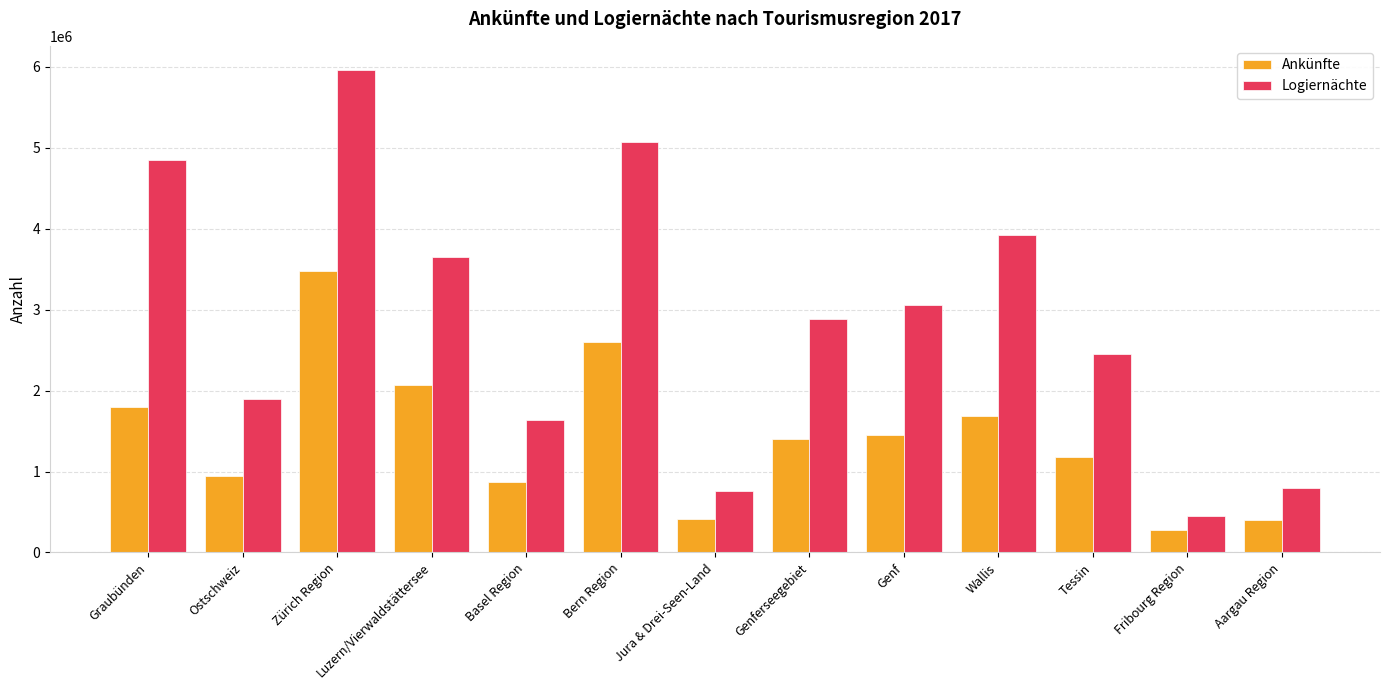

At which label does Logiernächte reach its peak?

Zürich Region